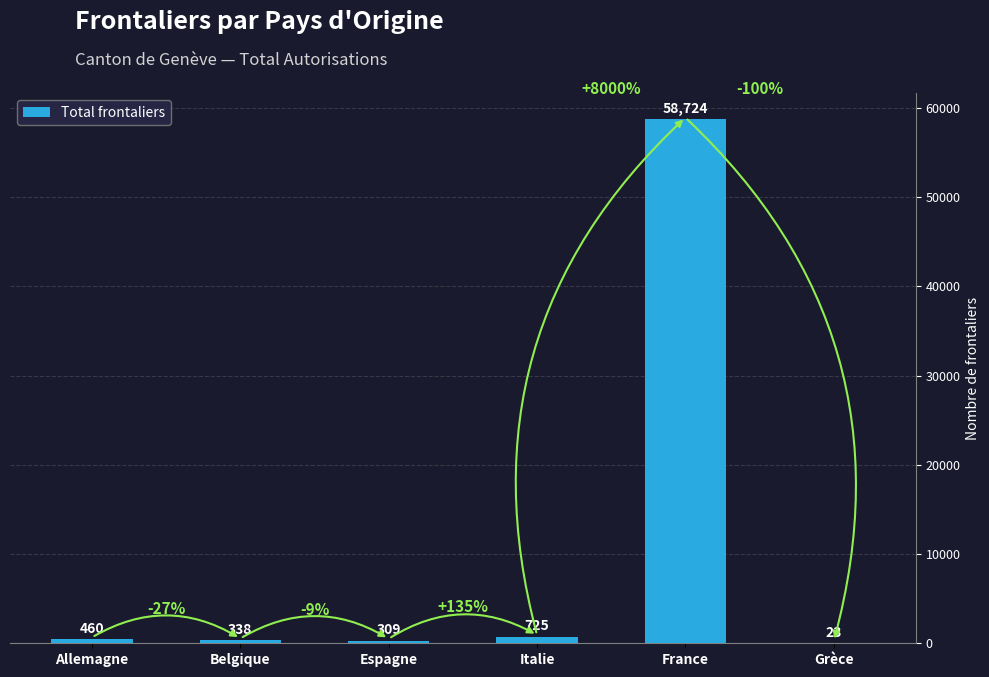

What is the difference between the values at Grèce and France?

58701